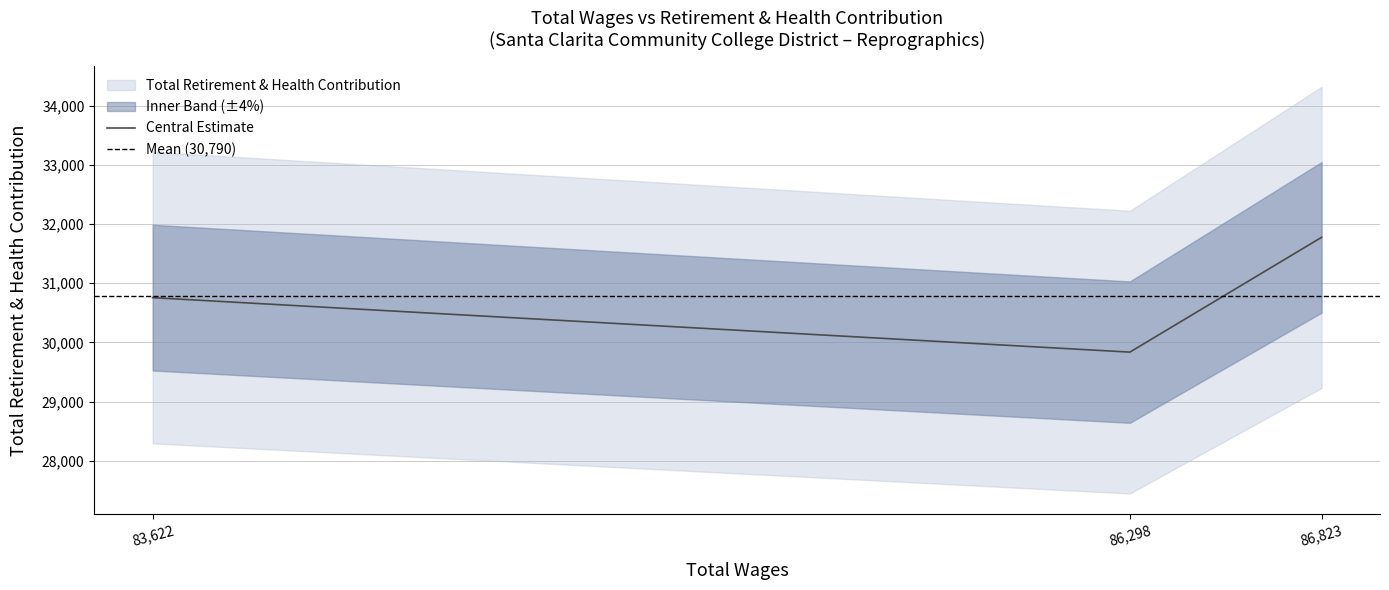

Does the chart display data point markers on the line(s)?

No